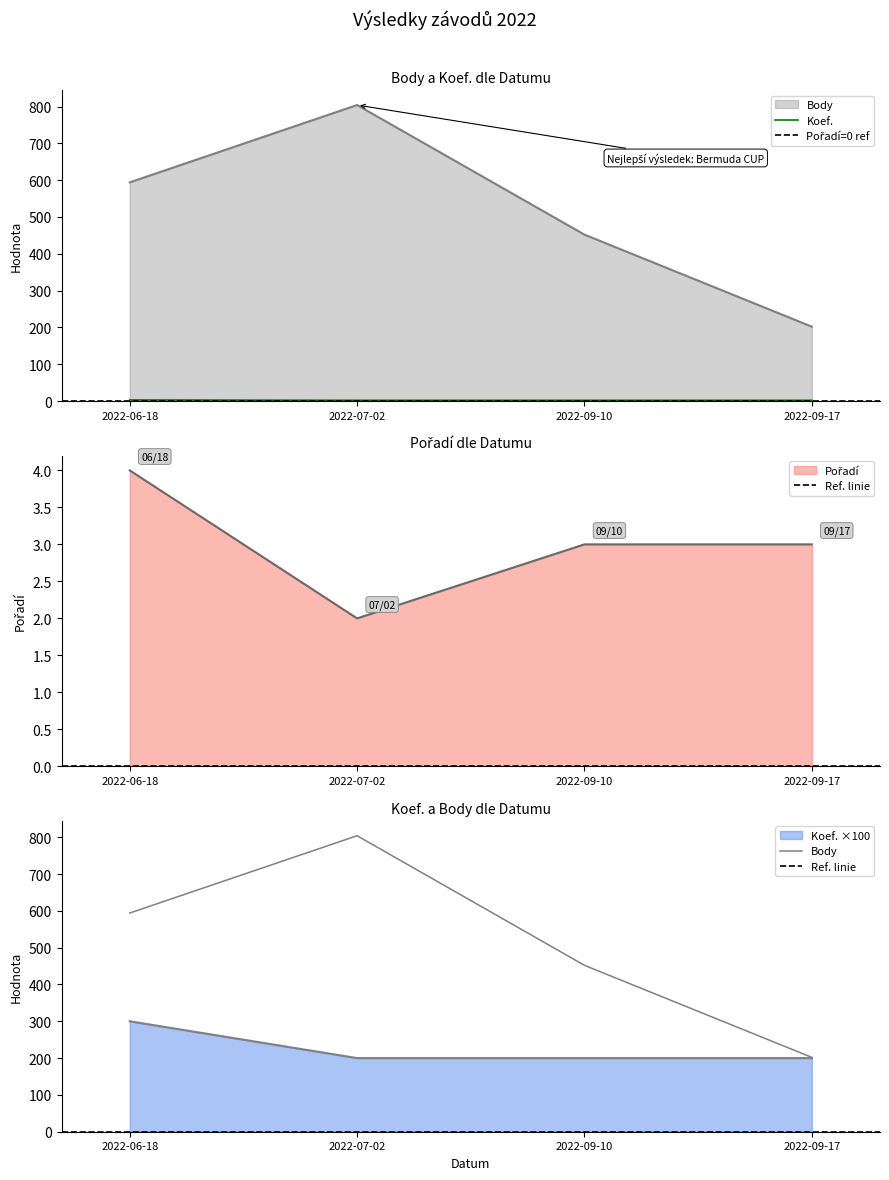

True or false: Koef. has more than 2 points higher than both neighbors.

False